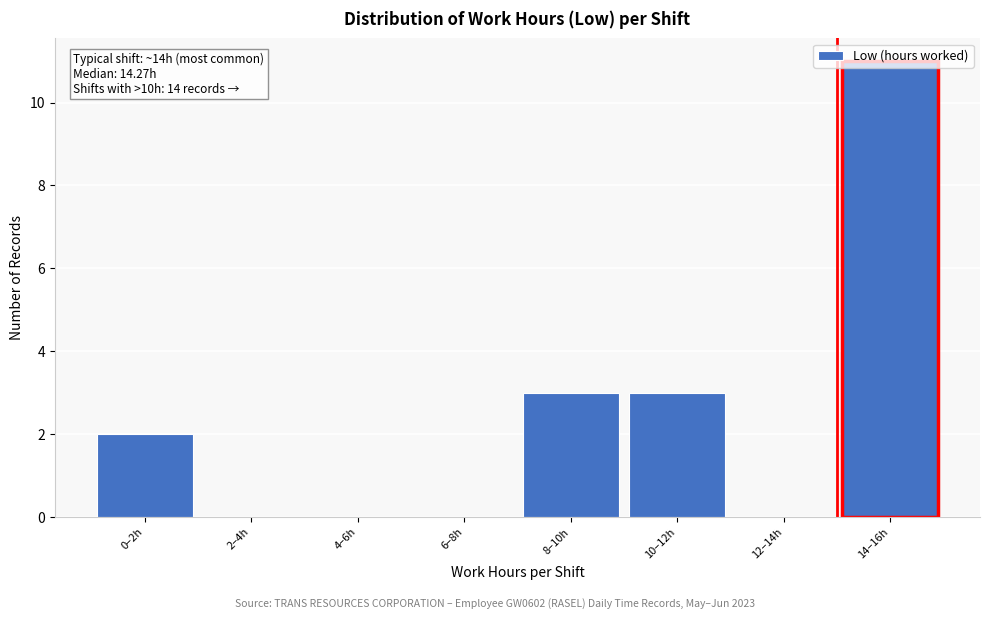

Which label corresponds to the largest value in the chart?

14–16h